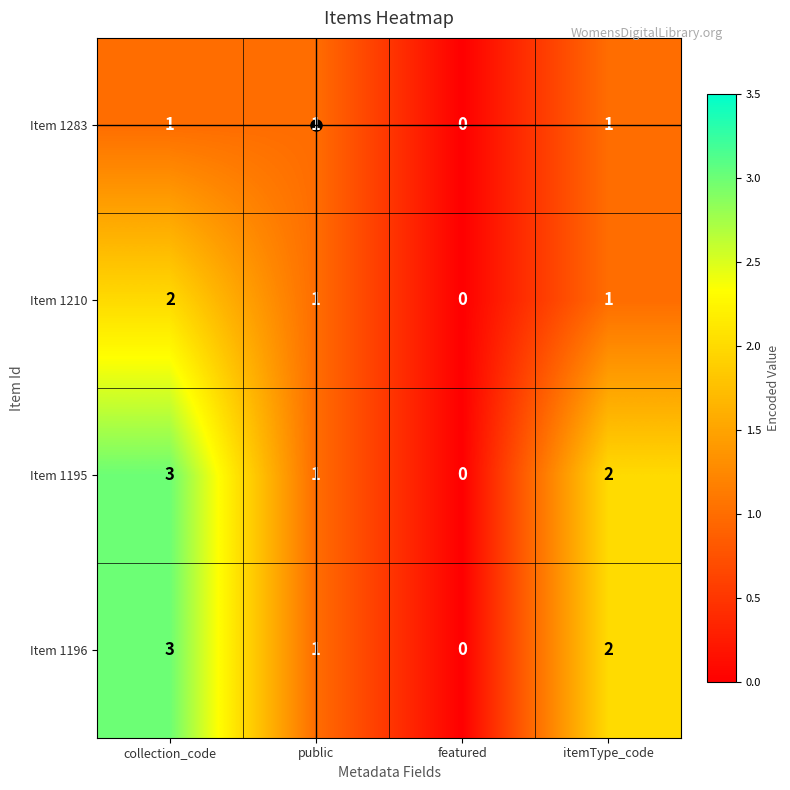

The Item 1210 series shows 0 at featured. True or false?

True